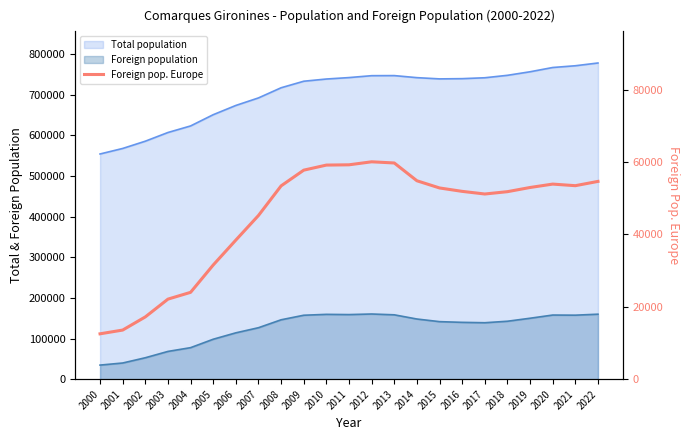

Reading right to left, extract all data points from this chart.

2022=54638	2021=53456	2020=53895	2019=52958	2018=51802	2017=51158	2016=51887	2015=52827	2014=54816	2013=59729	2012=60053	2011=59223	2010=59147	2009=57747	2008=53405	2007=45228	2006=38428	2005=31543	2004=23991	2003=22116	2002=17203	2001=13570	2000=12536